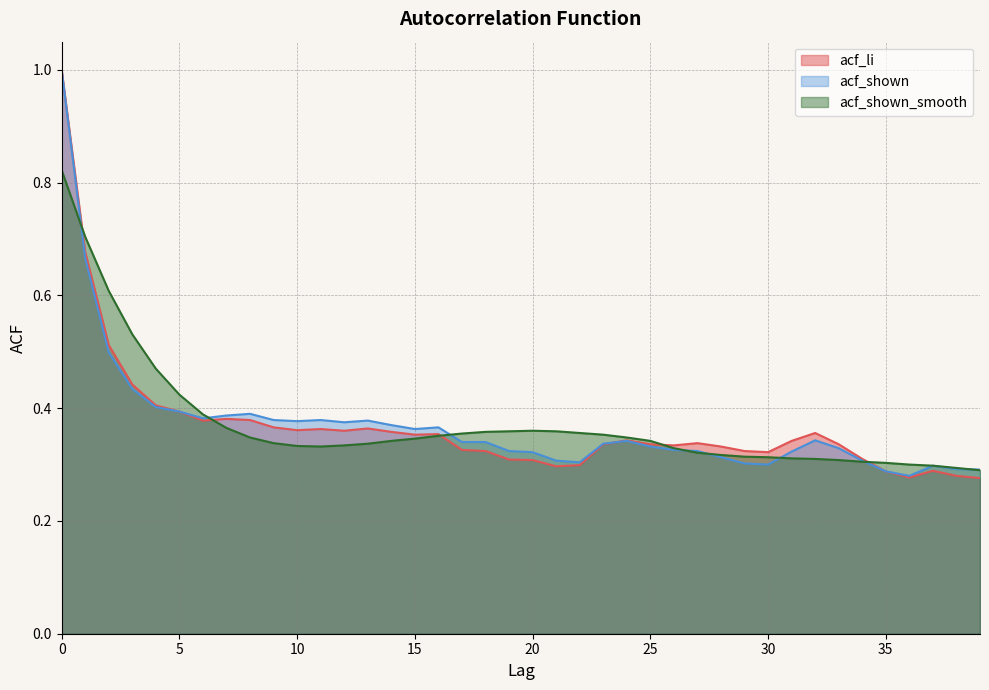

How many interior local peaks does the acf_li series have?

8